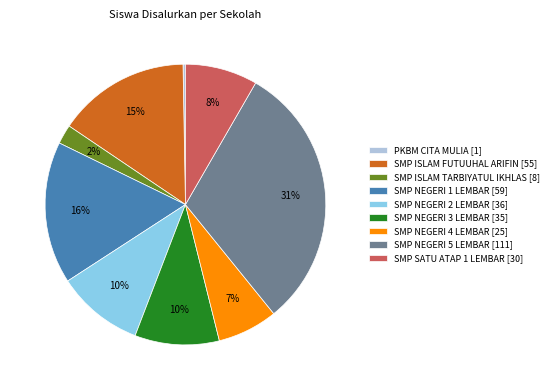

Is there a majority slice in this chart?

No